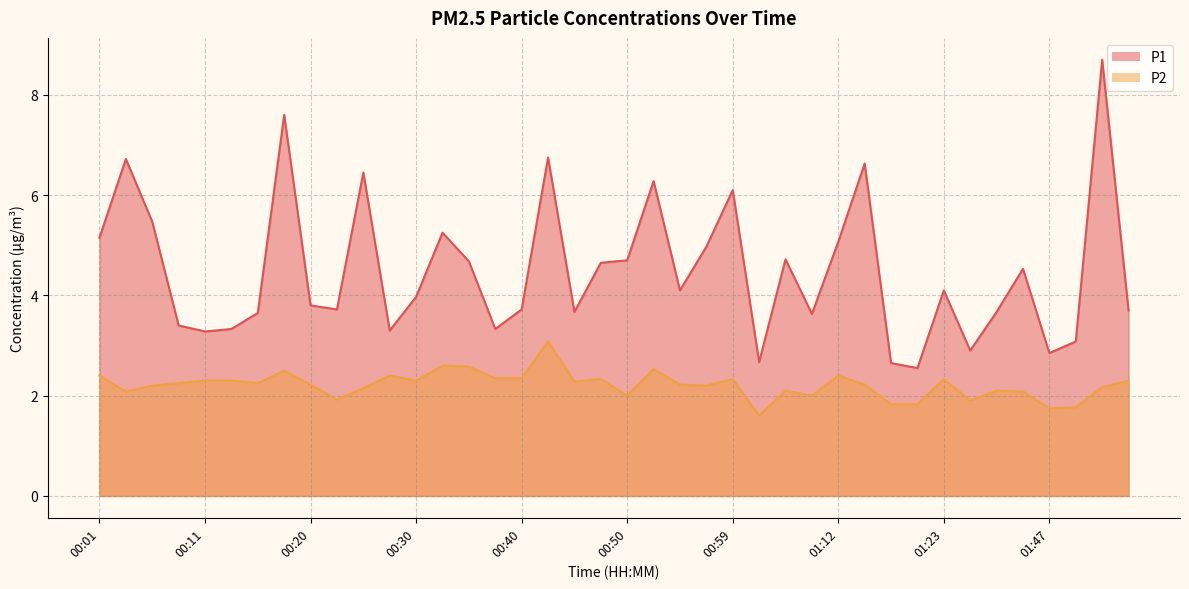

Which label corresponds to the largest value in the chart?

01:52